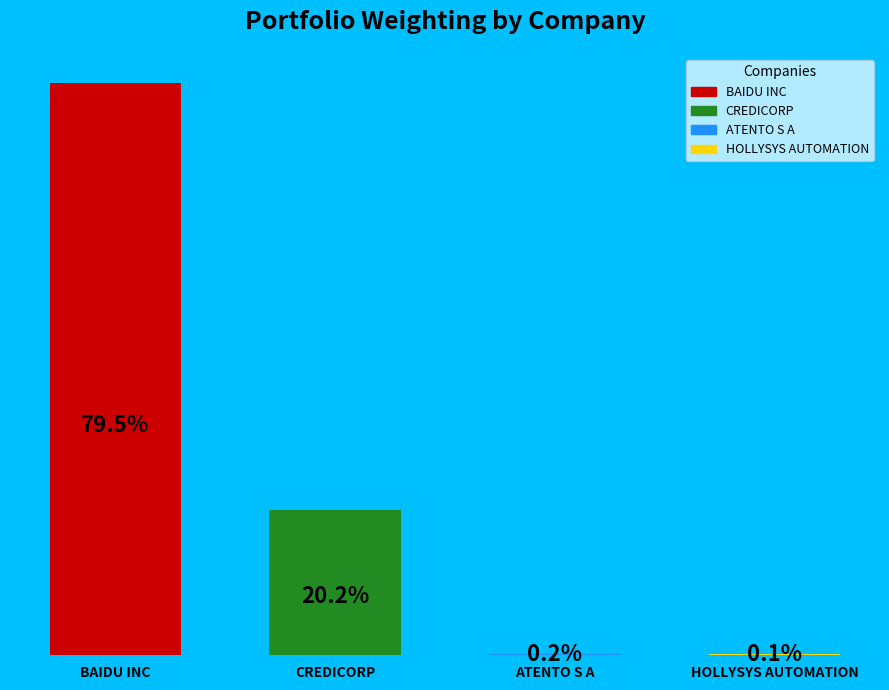

Where does the data first go above 20?

BAIDU INC